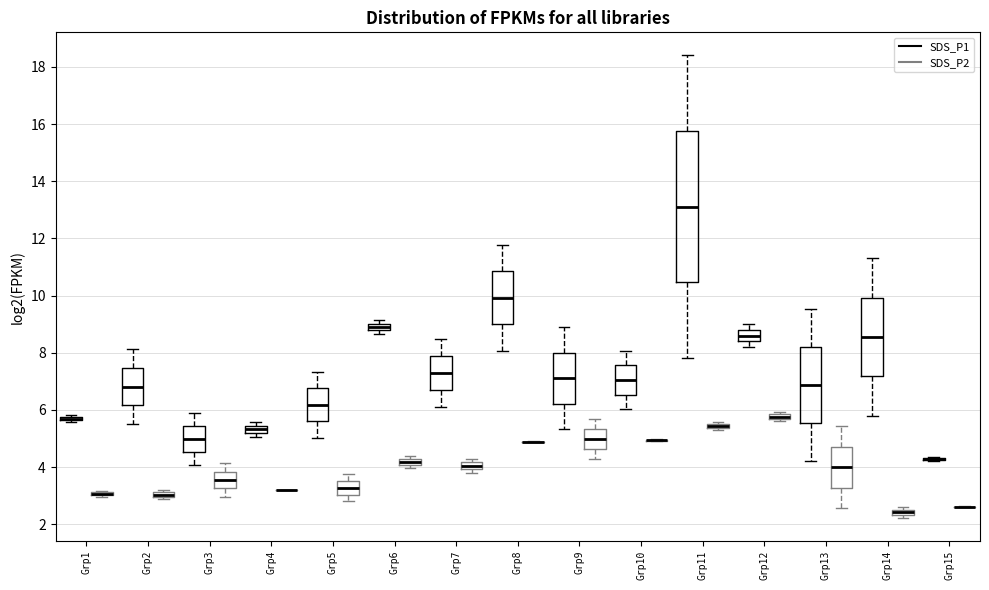

Where does the median line of the box for Grp14 (SDS_P1) sit on the y-axis? The values are not printed on the chart, so give them approximately, as read against the axis.

8.6